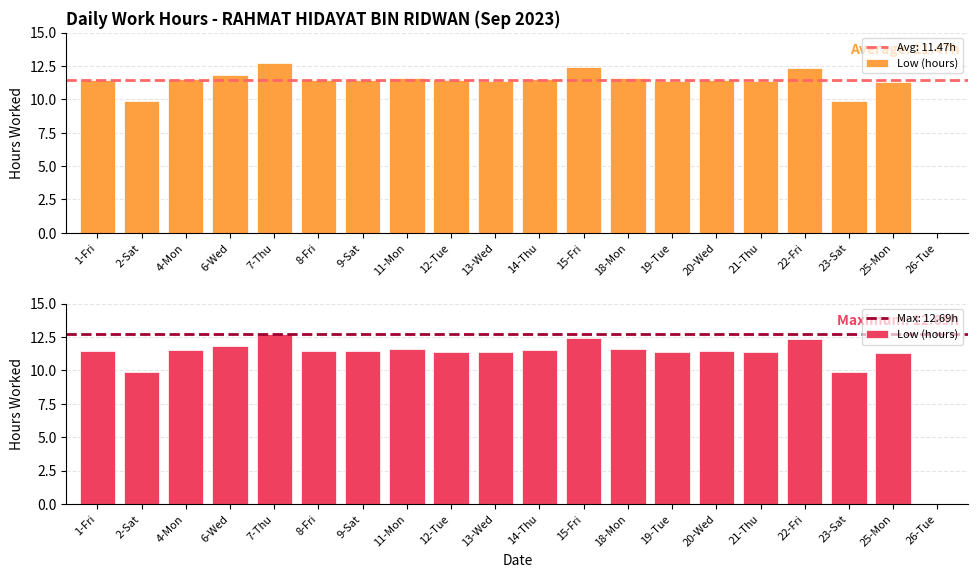

What value does the data have at 22-Fri?

12.3